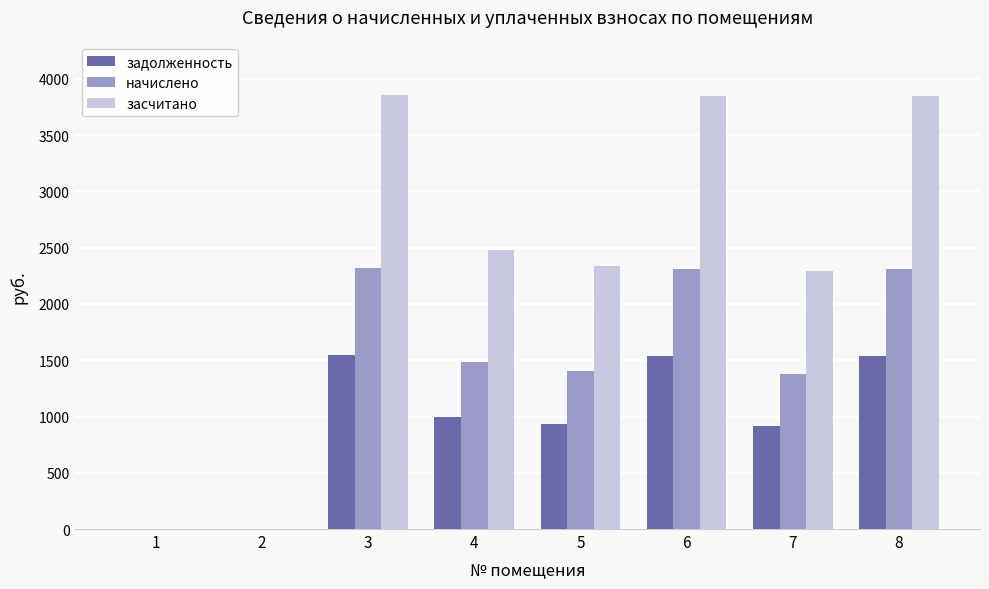

What is the maximum value for начислено?

2316.6